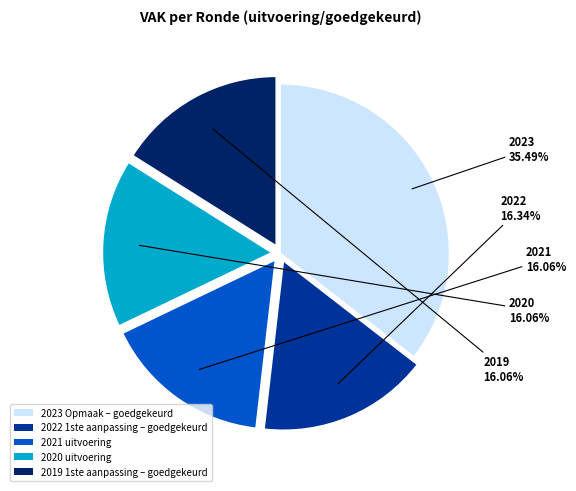

What is the largest slice in the pie chart?

2023 Opmaak – goedgekeurd